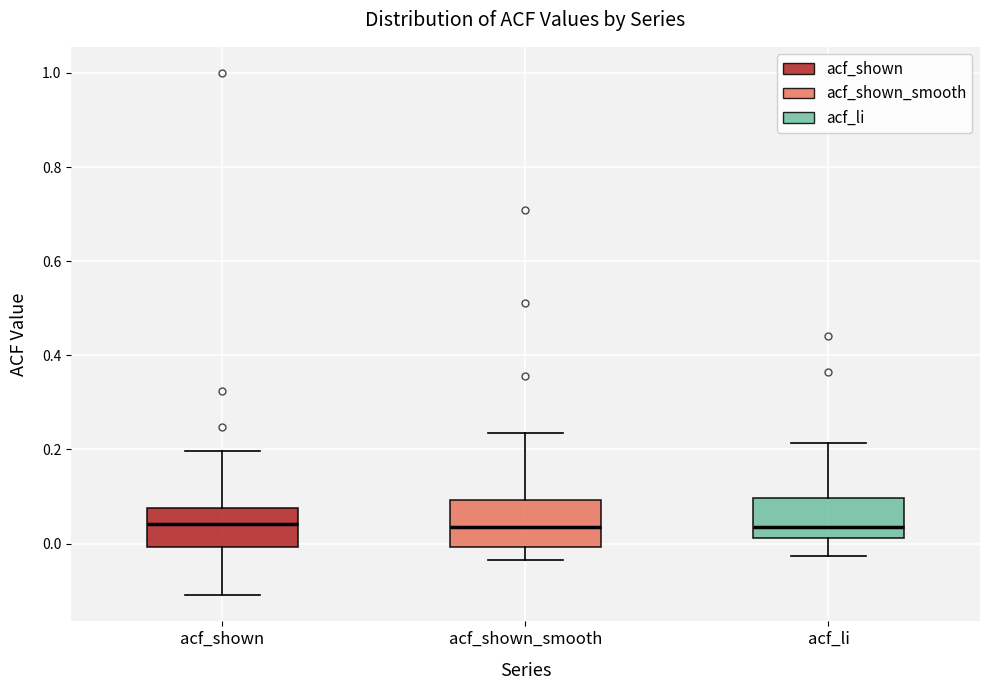

Reading left to right, read every box against the y-axis: the position of its median line, the range the box covers, and the ends of its whiskers. The values are not printed on the chart, so give them approximately, as read against the axis.

acf_shown: median 0.04, box 0.00 to 0.08, whiskers -0.10 to 0.20
acf_shown_smooth: median 0.04, box 0.00 to 0.10, whiskers -0.04 to 0.24
acf_li: median 0.04, box 0.02 to 0.10, whiskers -0.02 to 0.22